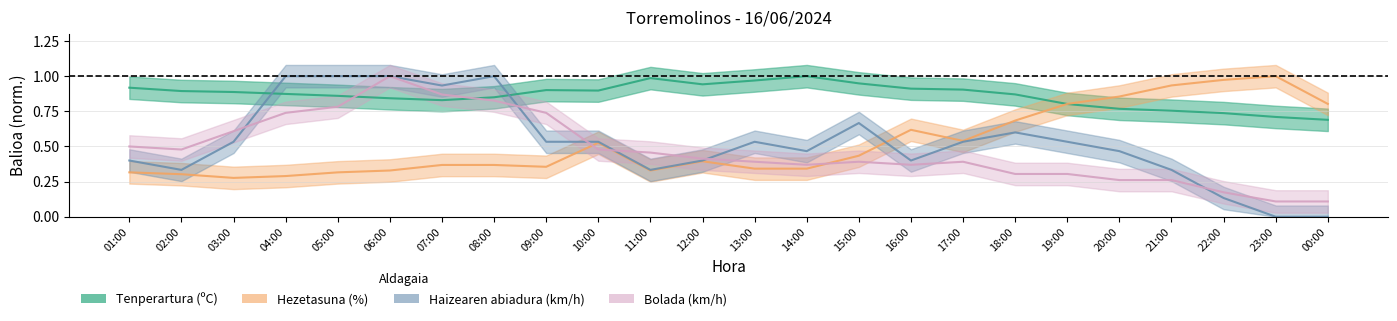

In Bolada (km/h), how many points are lower than both neighbors (excluding endpoints)?

3